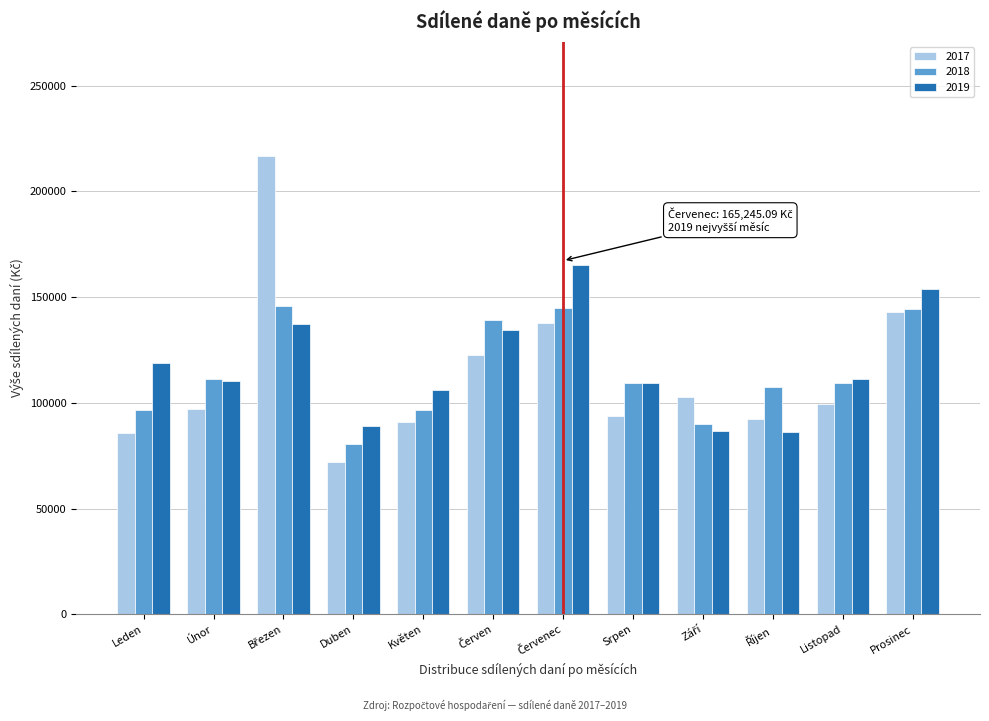

Is it true that 2018 equals 142818.5 at Květen?

False